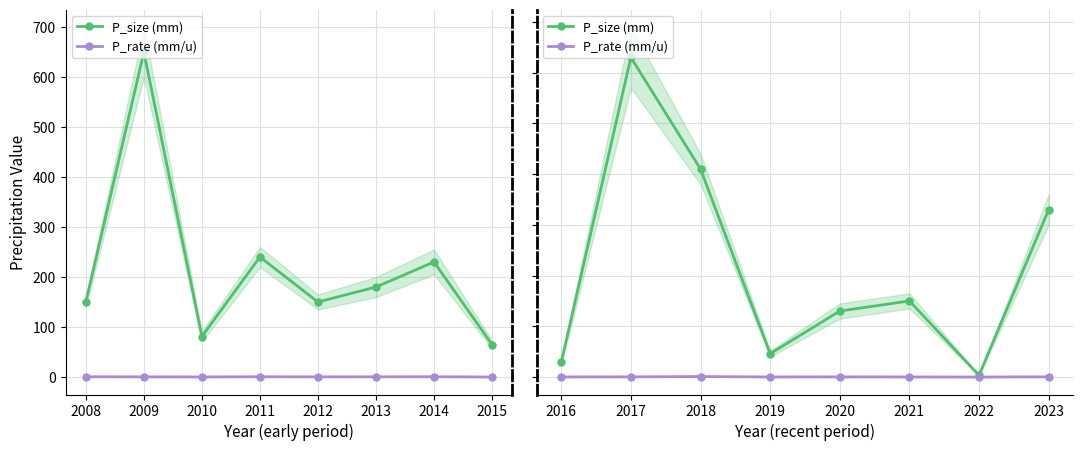

True or false: P_size (mm) has a value of 41.7 at 2020.

False